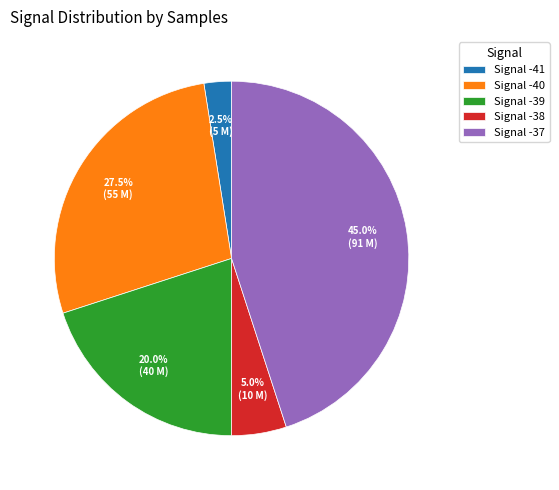

Which slice is the smallest?

Signal -41